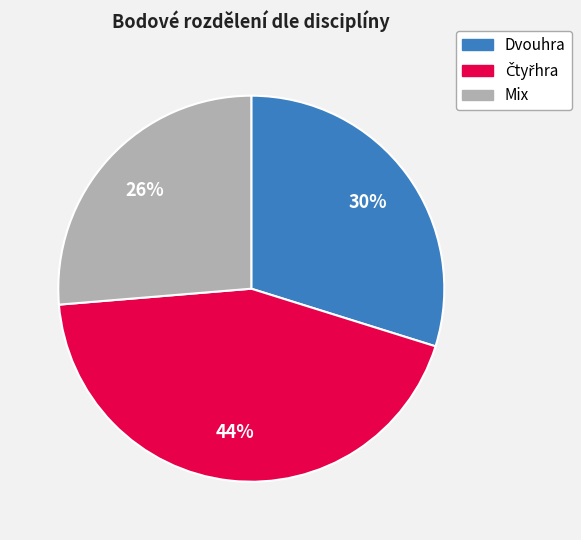

Count the number of slices in the pie.

3